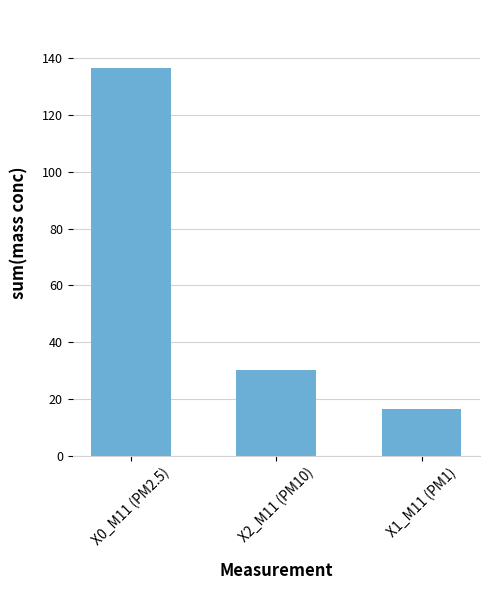

Which category has the highest value across all series?

X0_M11 (PM2.5)